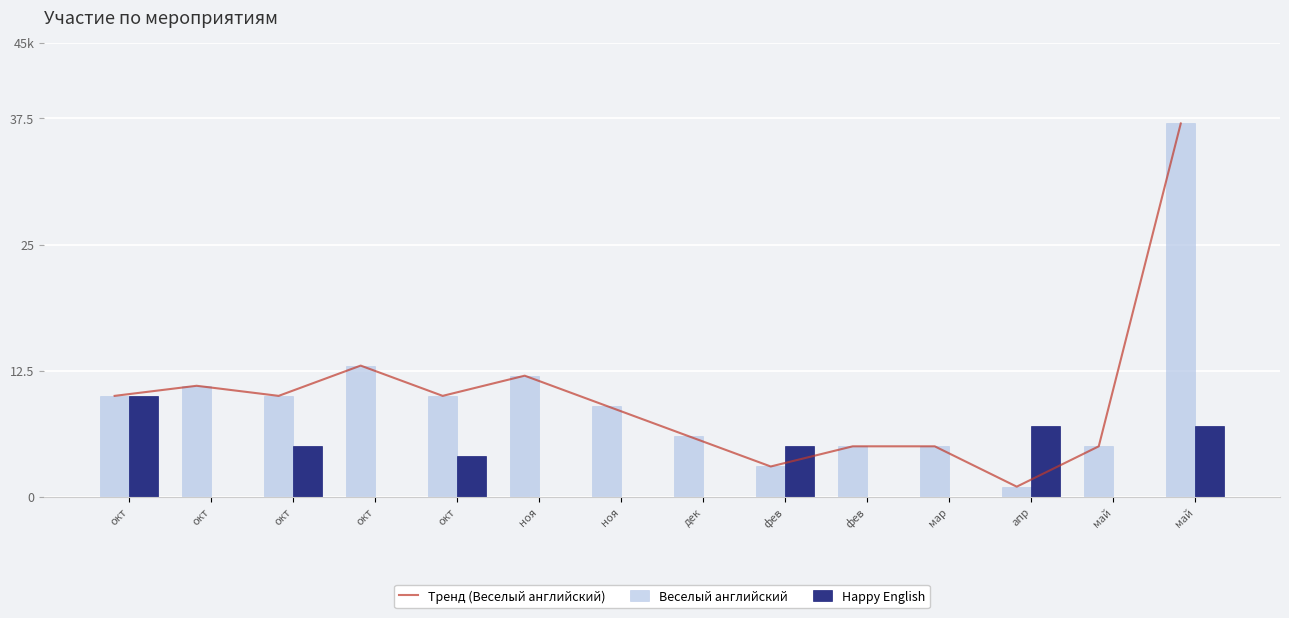

The Тренд (Веселый английский) series shows 4 at окт. True or false?

False